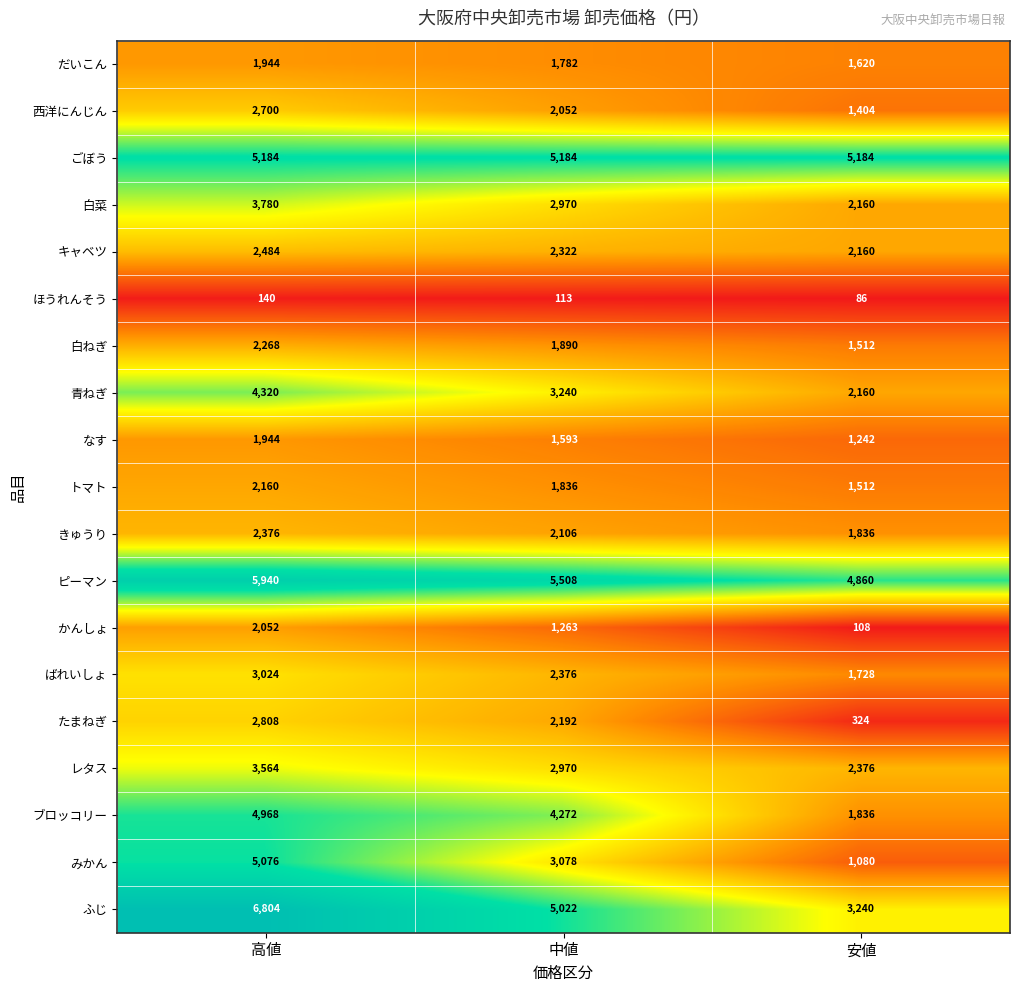

List the labels in order of 西洋にんじん value, largest first.

高値, 中値, 安値